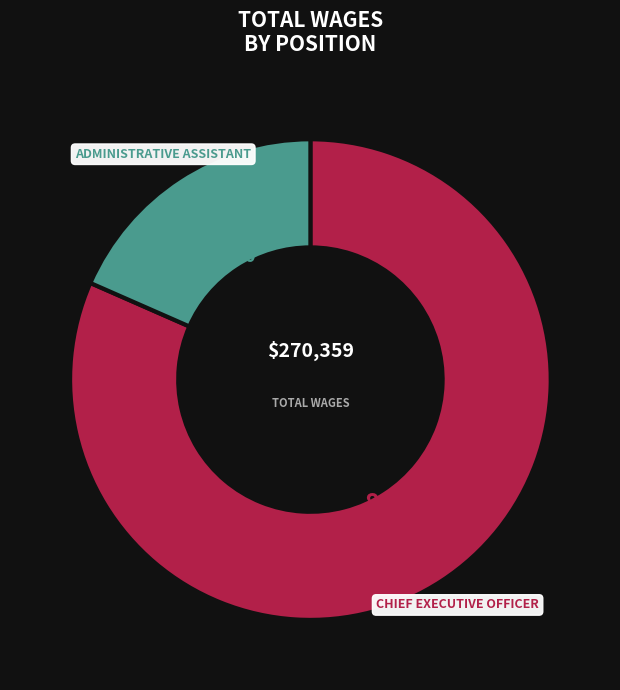

How many segments does this pie chart have?

2